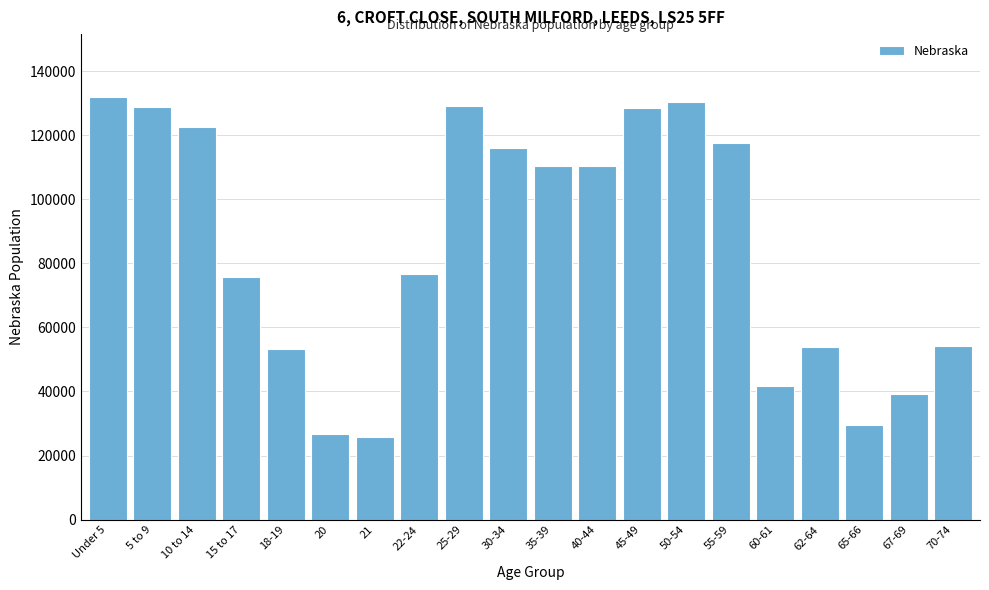

What is the smallest value displayed?

25679